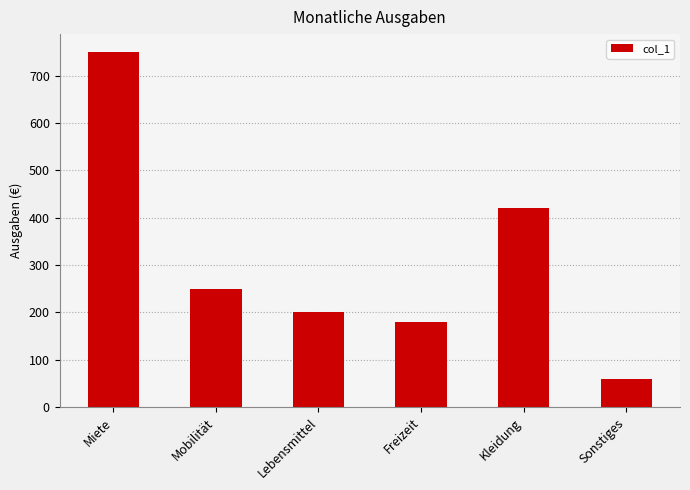

Approximately how many times larger is the value at Kleidung compared to Freizeit?

2.3